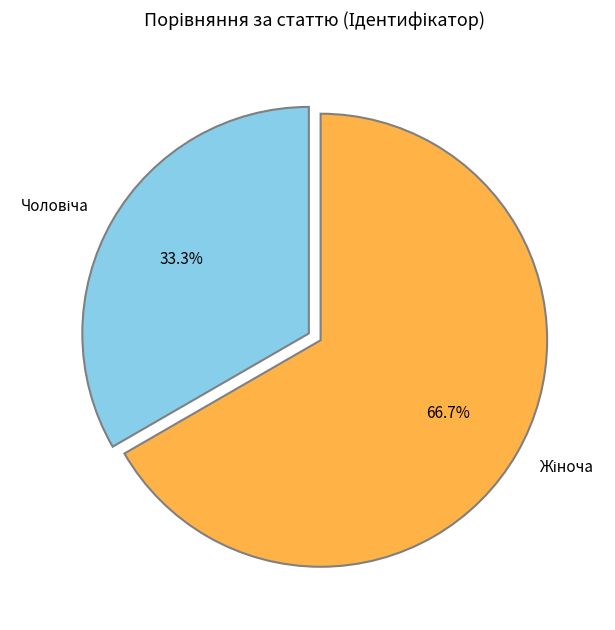

Is there any slice that represents more than half of the pie?

Yes